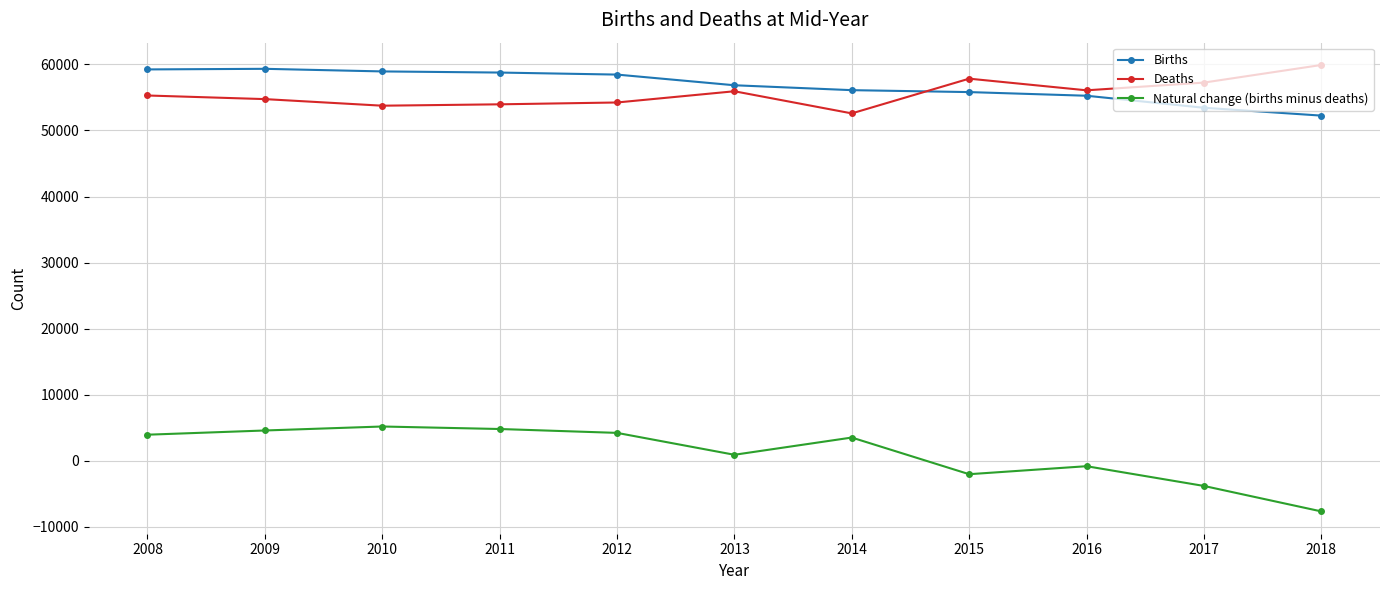

True or false: Births and Natural change (births minus deaths) intersect in this chart.

False